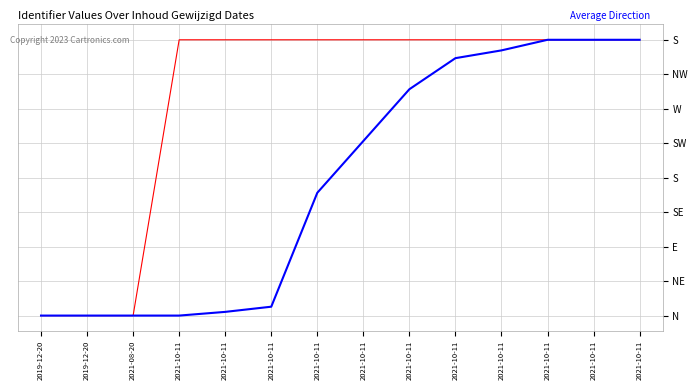

Does the chart have visible grid lines?

Yes